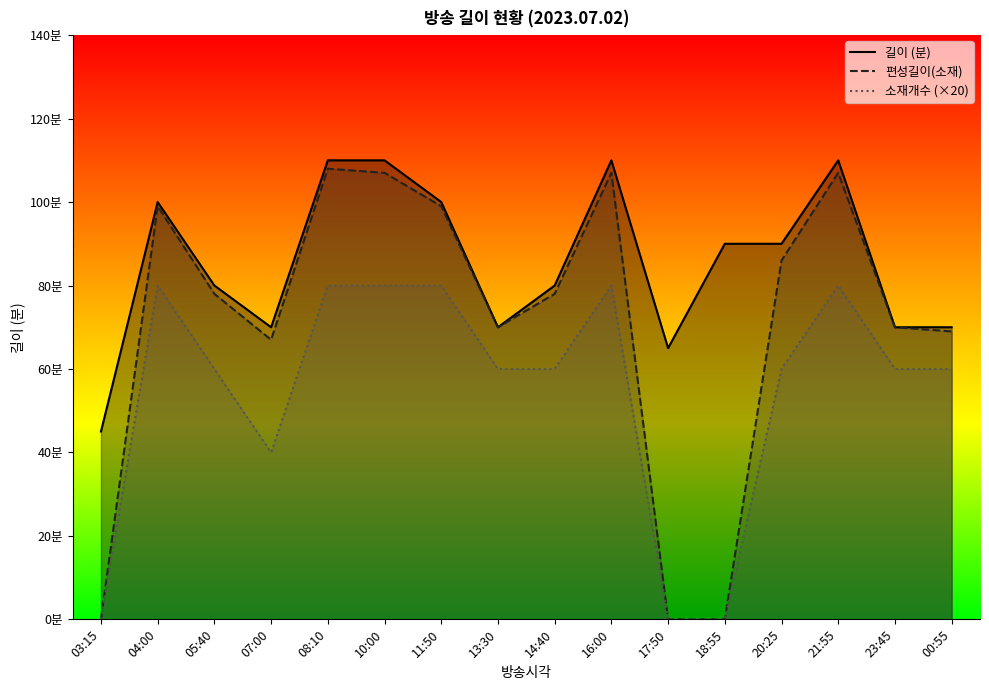

List the labels in order of 편성길이(소재) value, smallest first.

03:15, 17:50, 18:55, 07:00, 00:55, 13:30, 23:45, 05:40, 14:40, 20:25, 04:00, 11:50, 10:00, 16:00, 21:55, 08:10